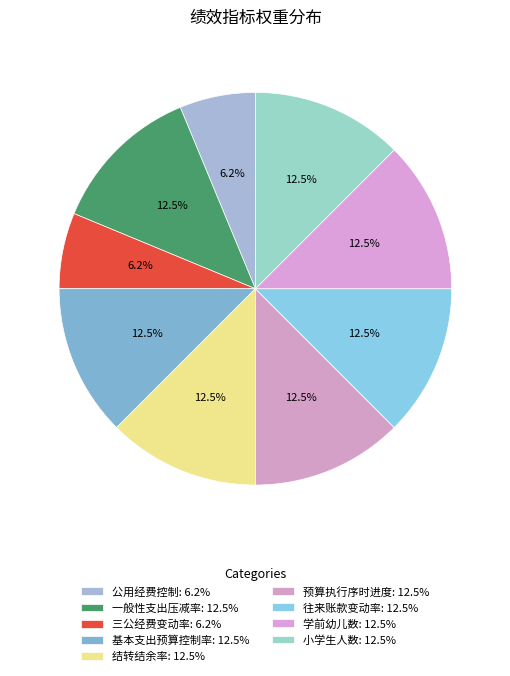

Count the number of slices in the pie.

9